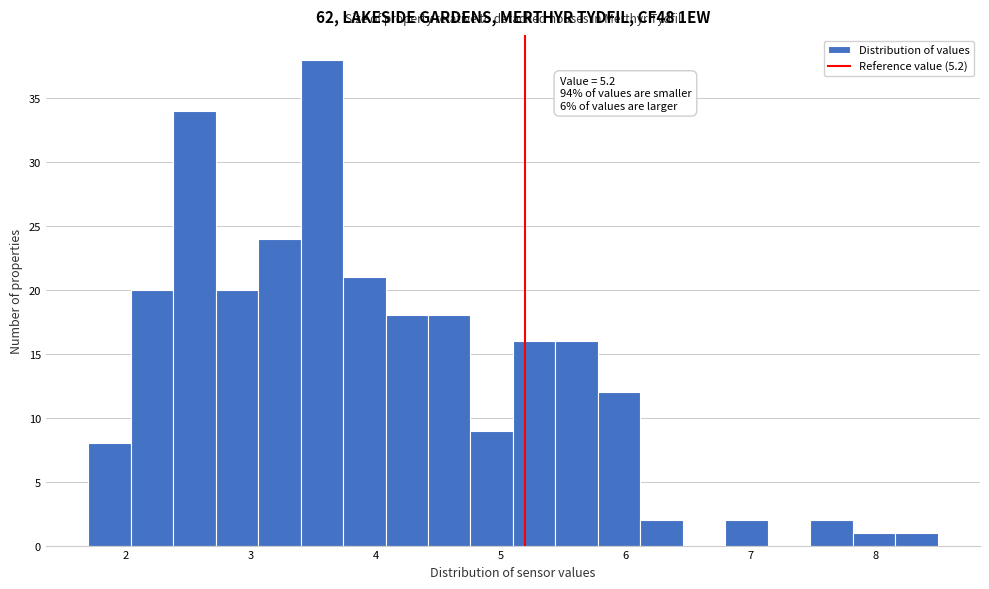

Read against the x-axis, roughly where is the centre of the tallest bar?

3.6